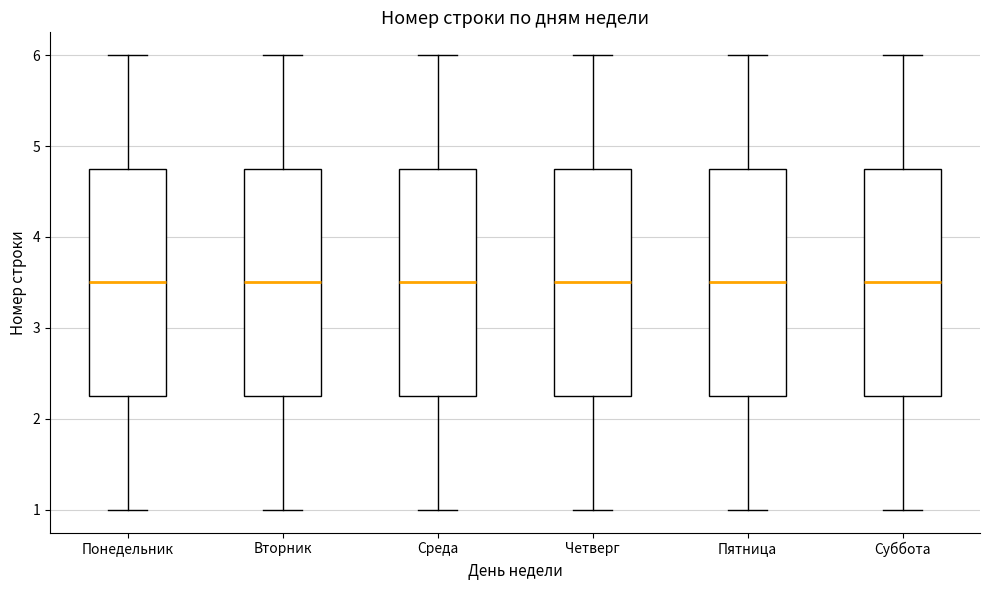

Reading left to right, read every box against the y-axis: the position of its median line, the range the box covers, and the ends of its whiskers. The values are not printed on the chart, so give them approximately, as read against the axis.

Понедельник: median 3.5, box 2.3 to 4.8, whiskers 1.0 to 6.0
Вторник: median 3.5, box 2.3 to 4.8, whiskers 1.0 to 6.0
Среда: median 3.5, box 2.3 to 4.8, whiskers 1.0 to 6.0
Четверг: median 3.5, box 2.3 to 4.8, whiskers 1.0 to 6.0
Пятница: median 3.5, box 2.3 to 4.8, whiskers 1.0 to 6.0
Суббота: median 3.5, box 2.3 to 4.8, whiskers 1.0 to 6.0